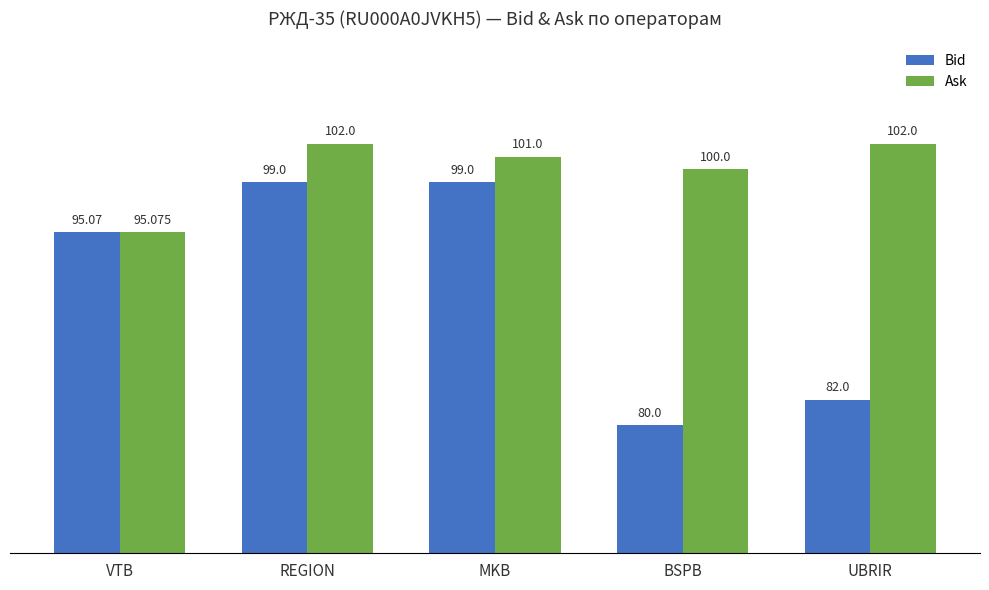

Rank the series by their average value, from lowest to highest.

Bid, Ask